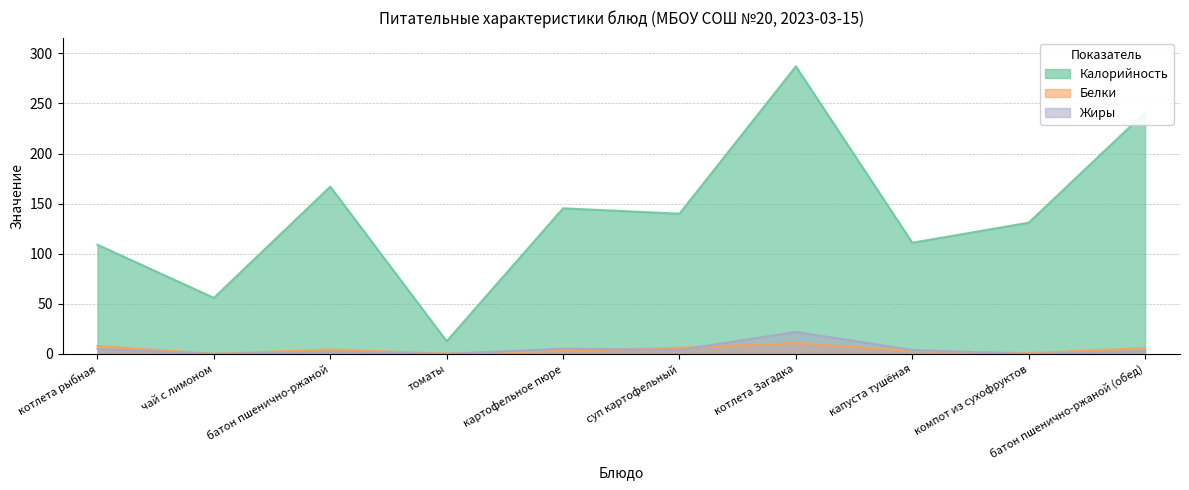

How many interior local peaks does the Калорийность series have?

3